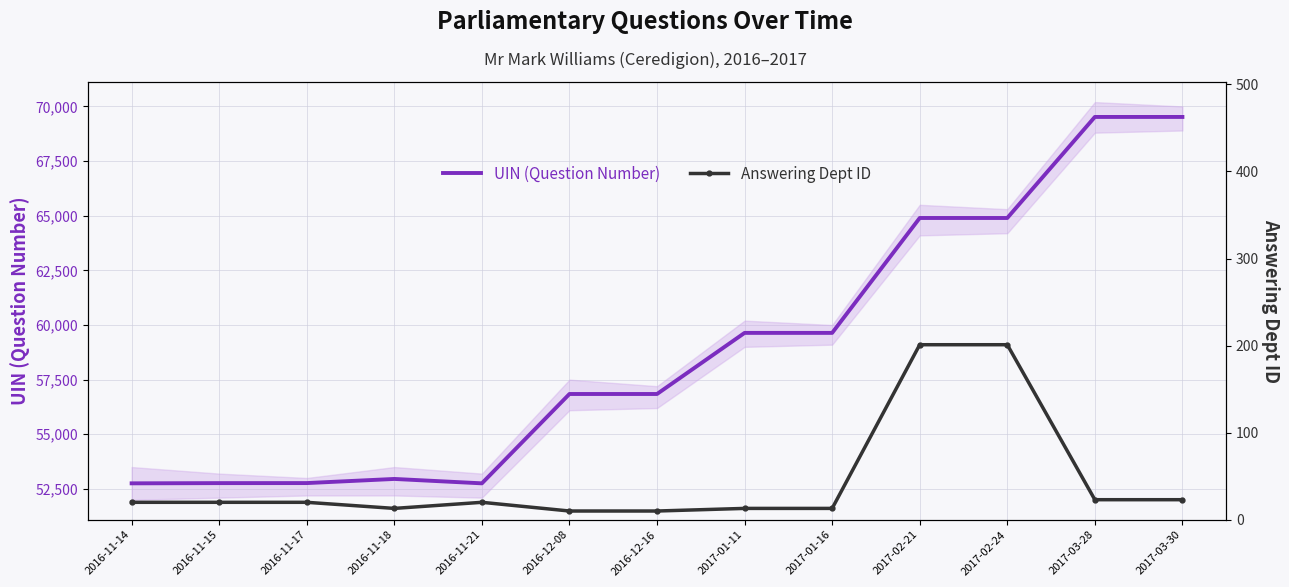

Rank the series by their maximum value, from lowest to highest.

Answering Dept ID, UIN (Question Number)